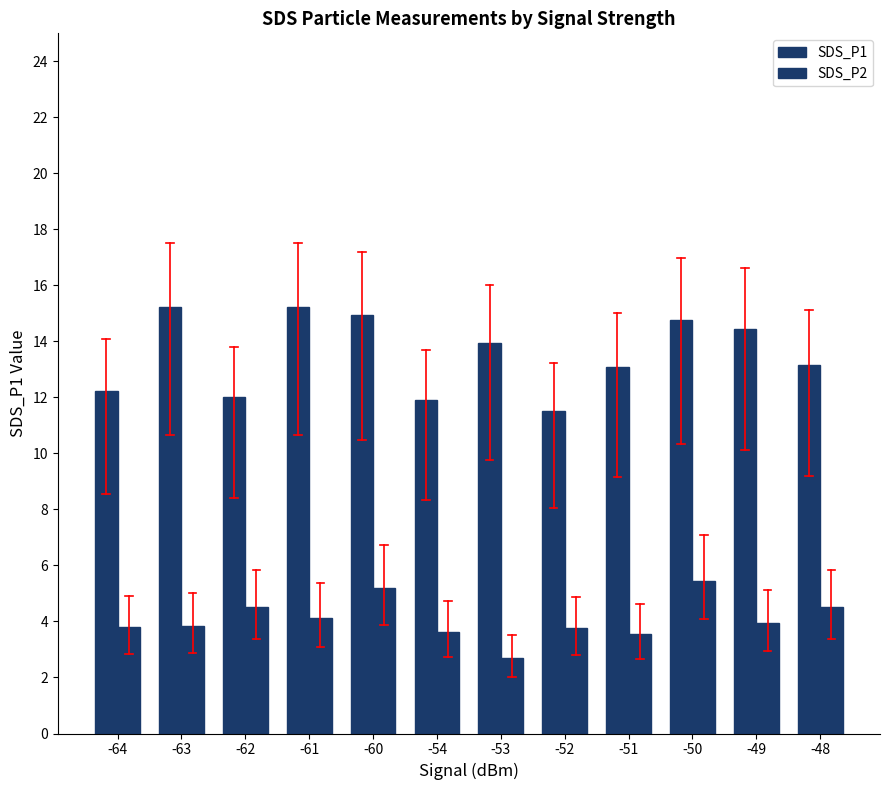

Reading left to right, extract all data points from this chart.

SDS_P1: 12.2	15.2	12.0	15.2	14.9	11.9	13.9	11.5	13.1	14.8	14.4	13.2
SDS_P2: 3.8	3.9	4.5	4.1	5.2	3.6	2.7	3.8	3.5	5.5	4.0	4.5